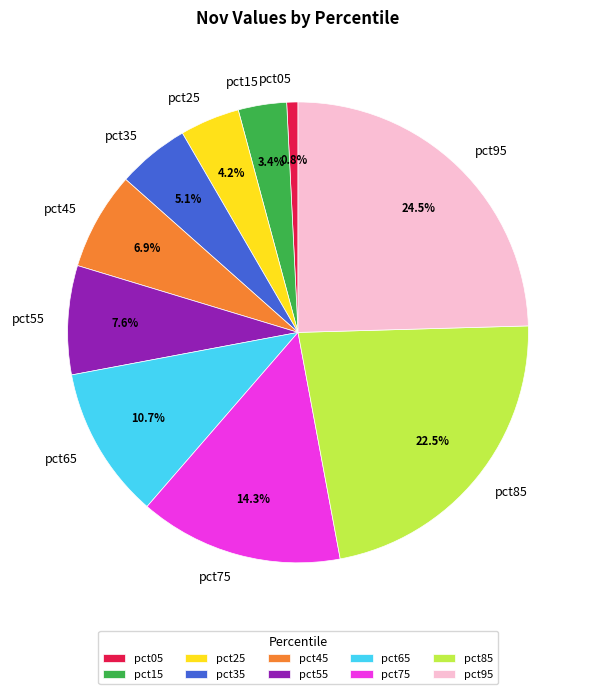

To the nearest percent, what percentage of the pie is pct75?

14%